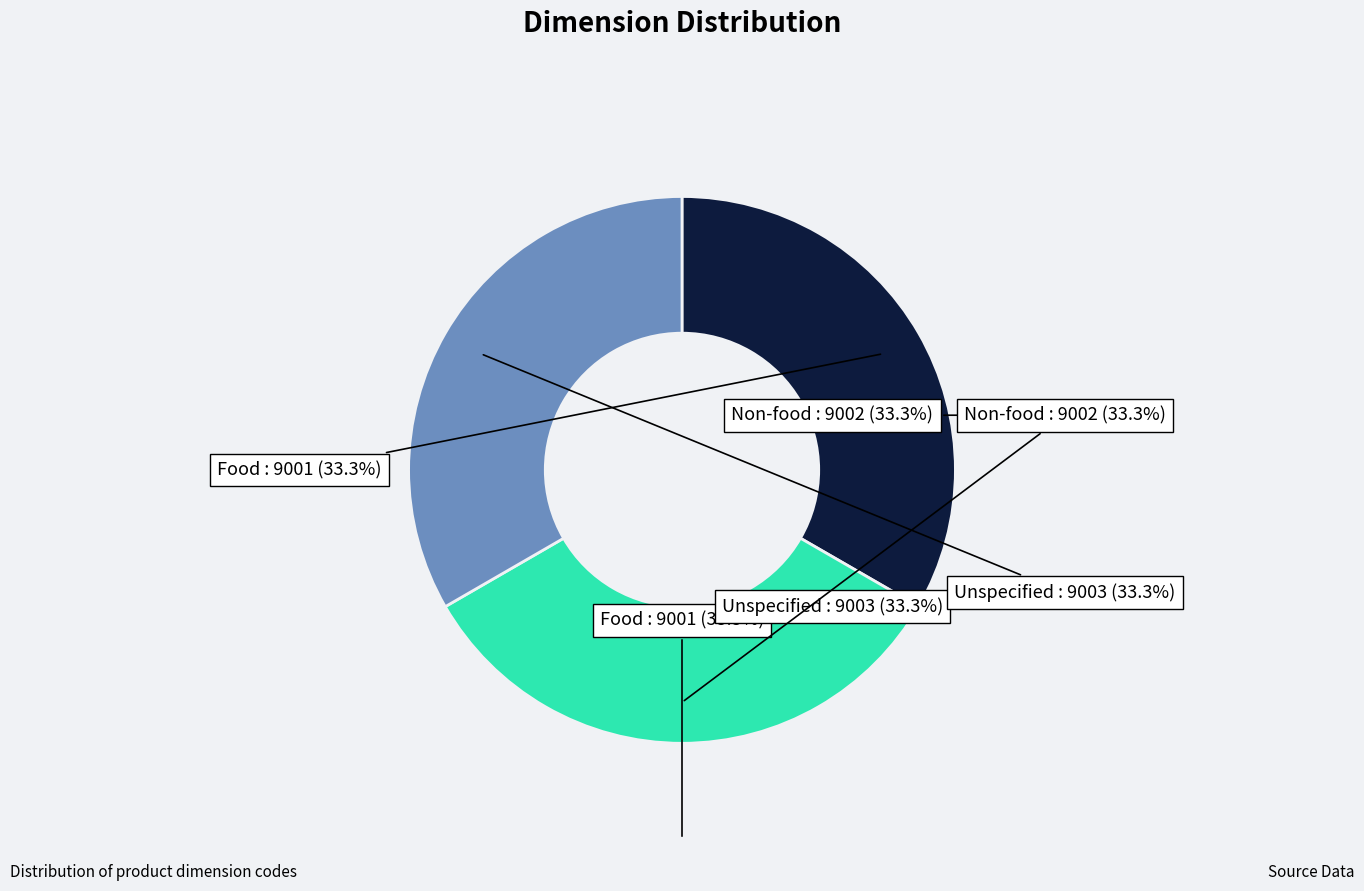

What is the ratio of the value at Food to the value at Non-food?

1.0